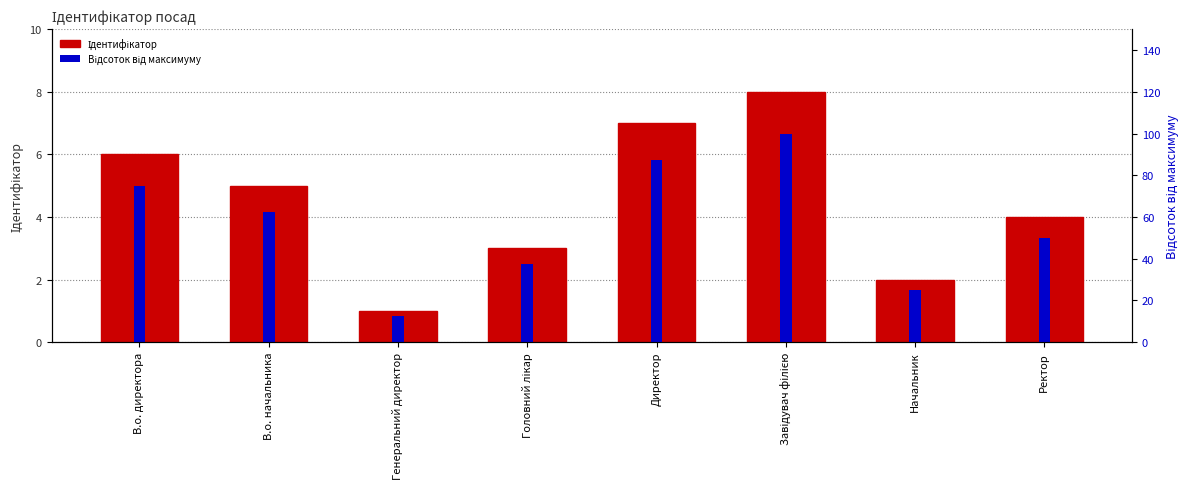

Between В.о. директора and Головний лікар, which series saw the biggest shift?

Відсоток від максимуму